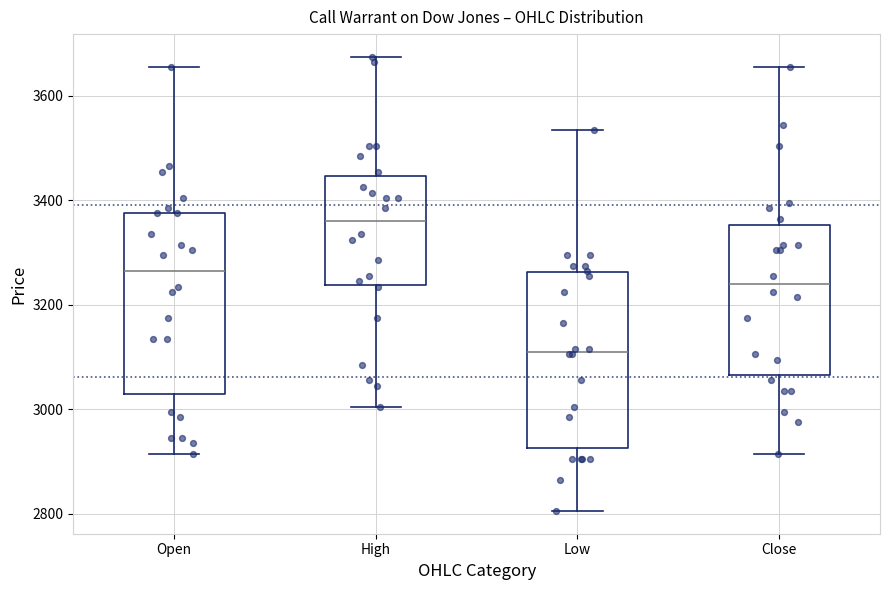

Where does the median line of the box for Close sit on the y-axis? The values are not printed on the chart, so give them approximately, as read against the axis.

3240